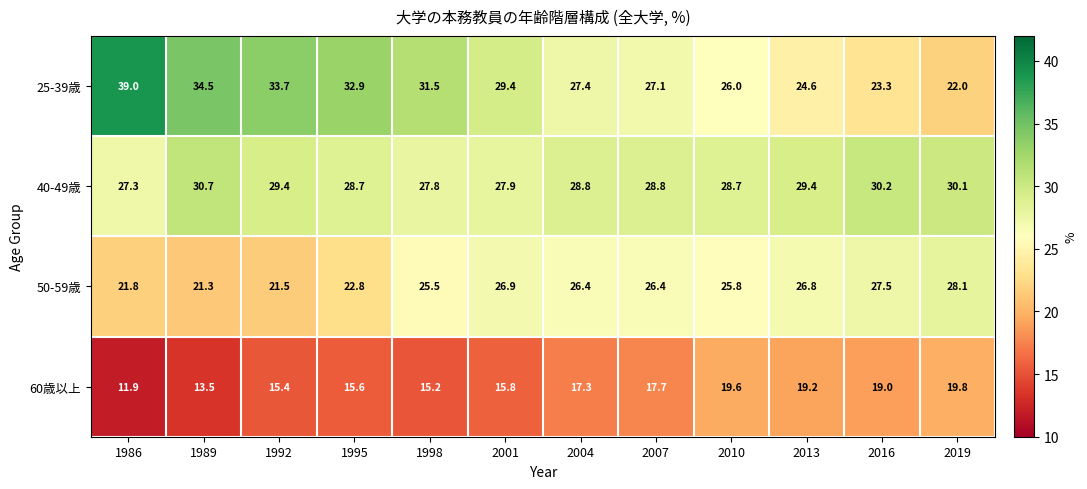

What is the spread (max minus min) of values at 2004?

11.5